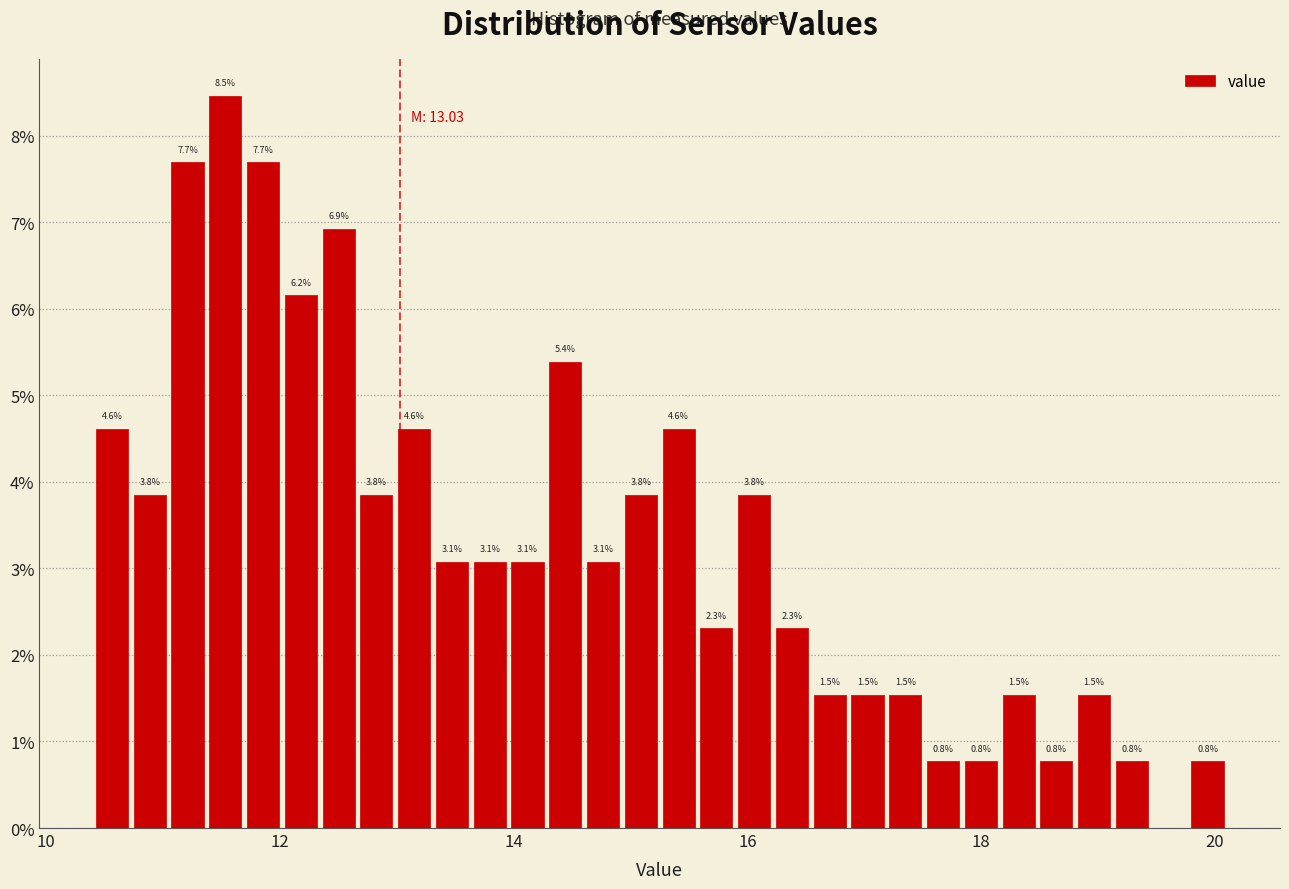

Around what value on the x-axis is the tallest bar? Give the approximate position of its centre, as read against the axis.

11.6